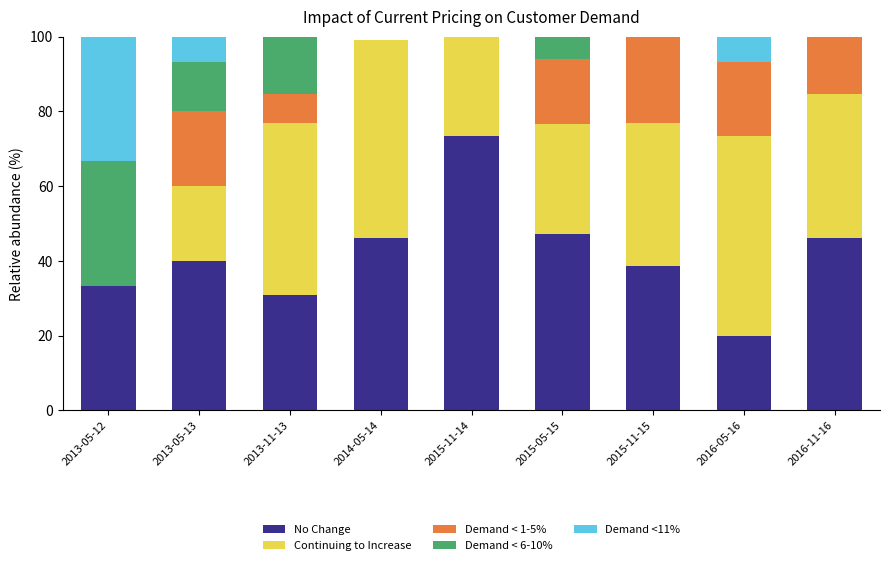

Which category has the highest value in the No Change series?

2015-11-14